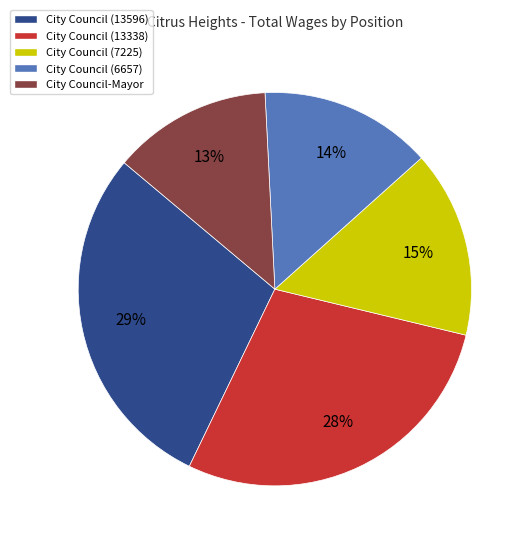

What is the smallest slice in the pie chart?

City Council-Mayor